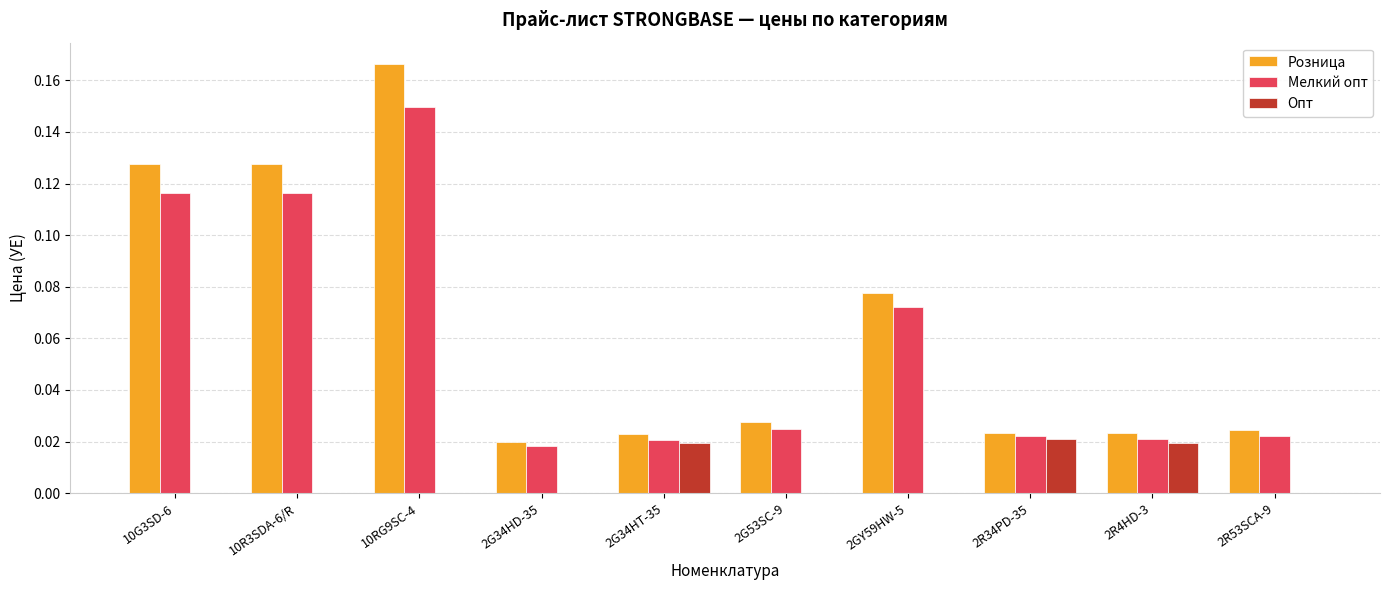

Which category has the highest value in the Мелкий опт series?

10RG9SC-4